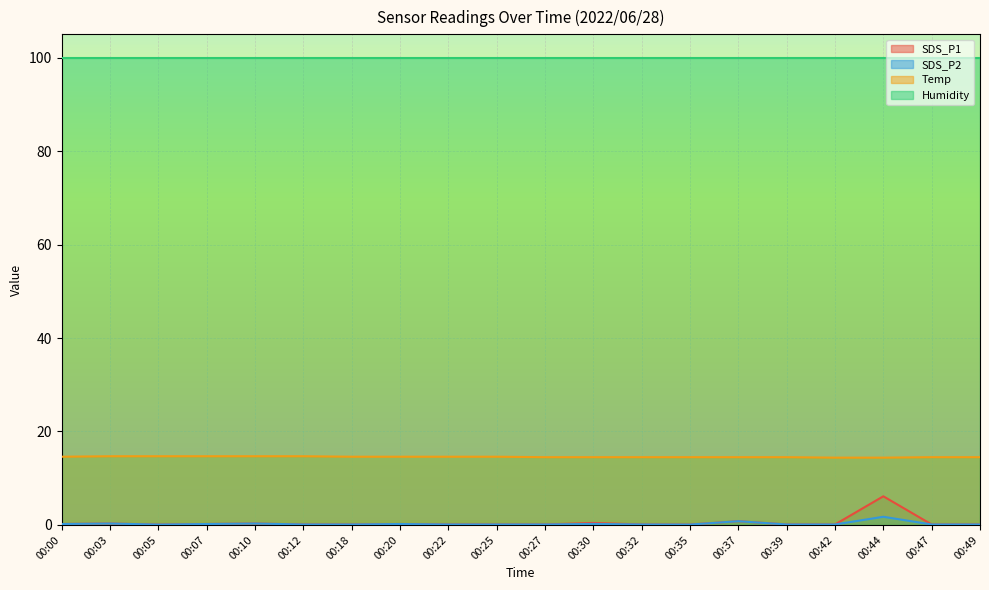

Which category has the lowest value in the SDS_P1 series?

00:05